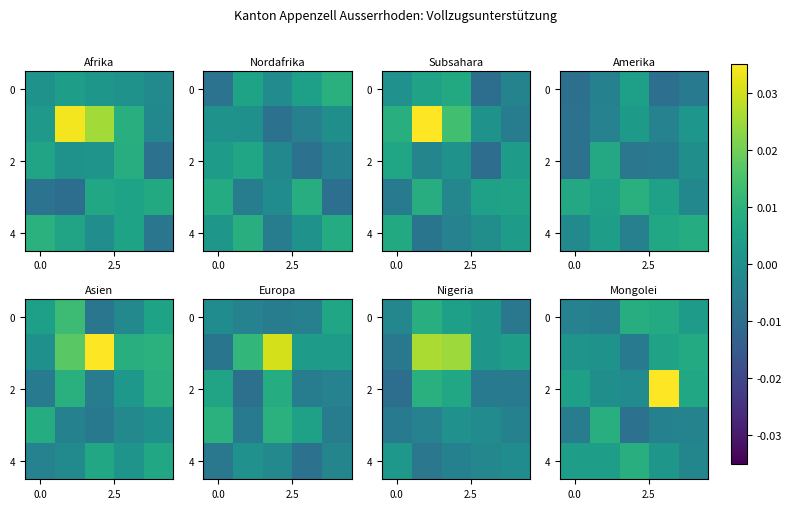

Is the value of row_2 at 2.5 greater than the value of row_4 at 2.5?

No